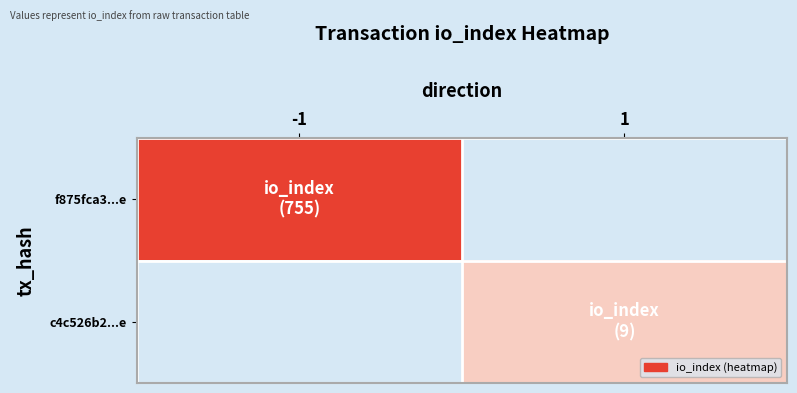

Rank the series by their average value, from highest to lowest.

f875fca3...e, c4c526b2...e